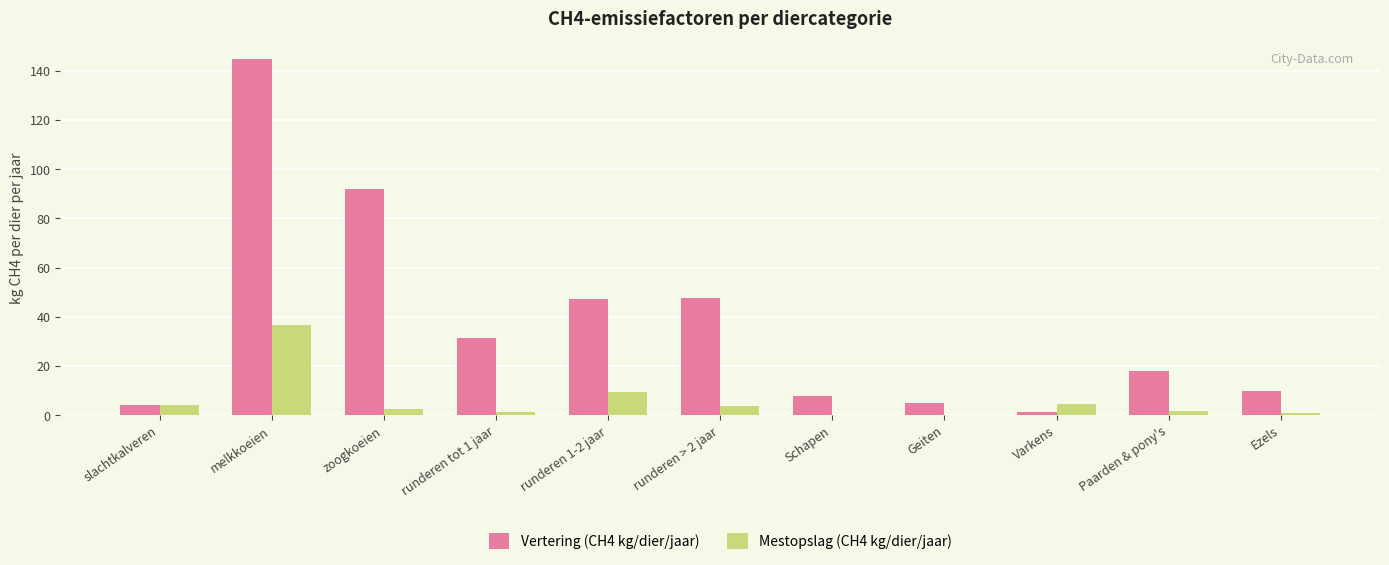

True or false: Mestopslag (CH4 kg/dier/jaar) has a value of 36.6 at melkkoeien.

True